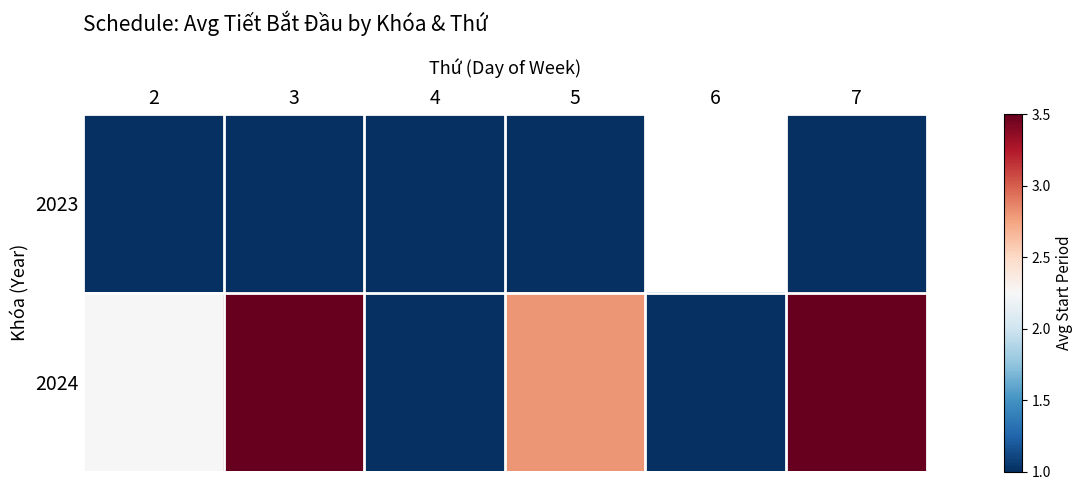

Rank the categories by 2024 value from highest to lowest.

3, 7, 5, 2, 4, 6